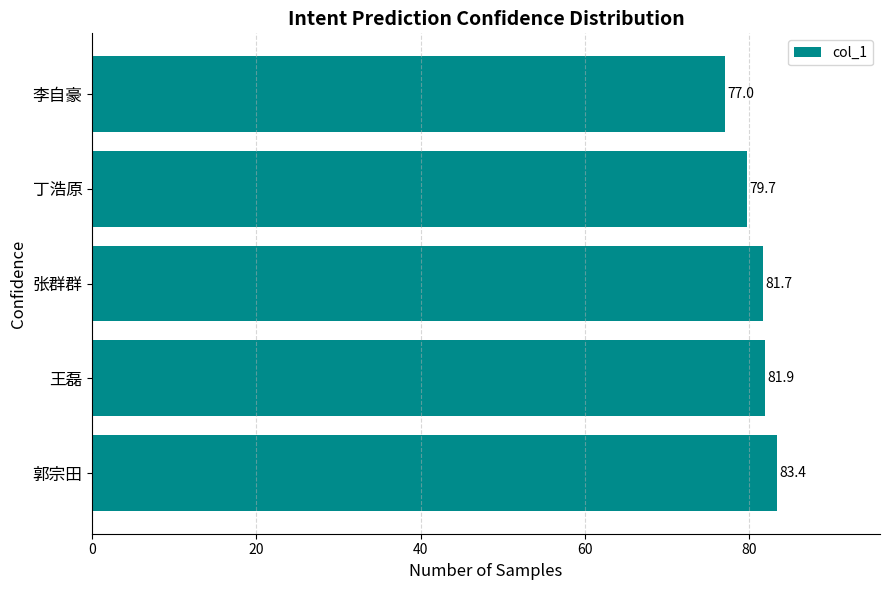

How many values are between 79 and 81?

1